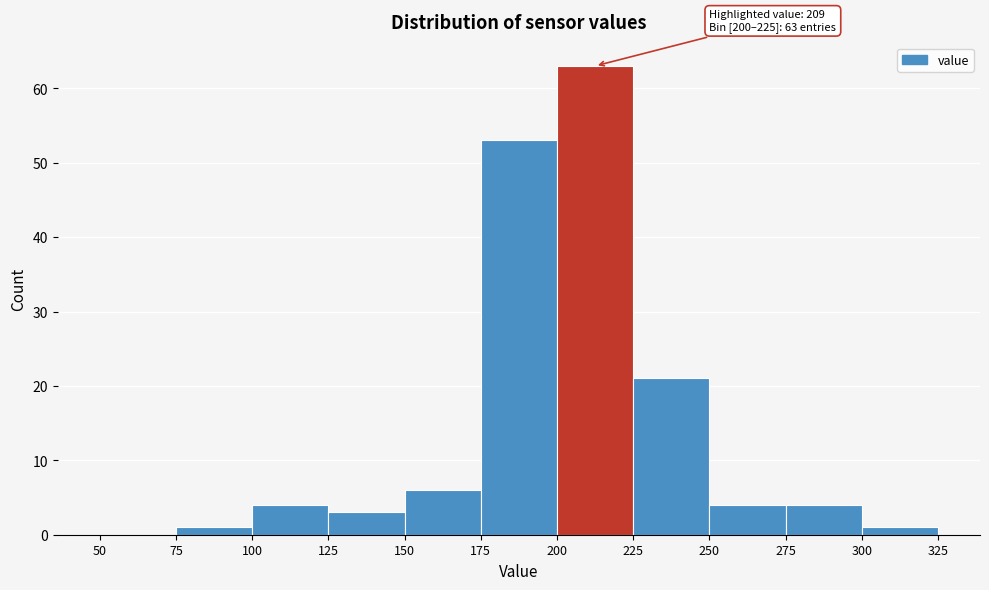

Over which range of the x-axis is the bar tallest?

200 to 225